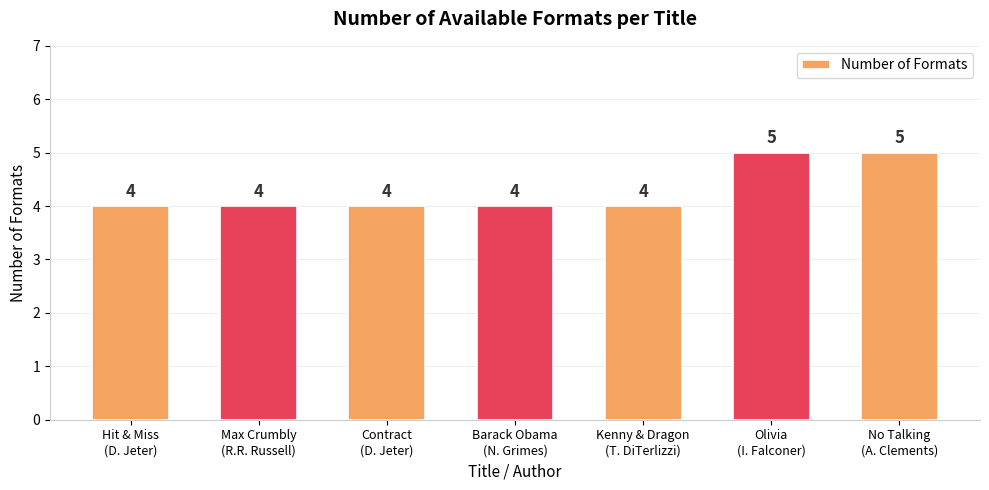

What is the average value?

4